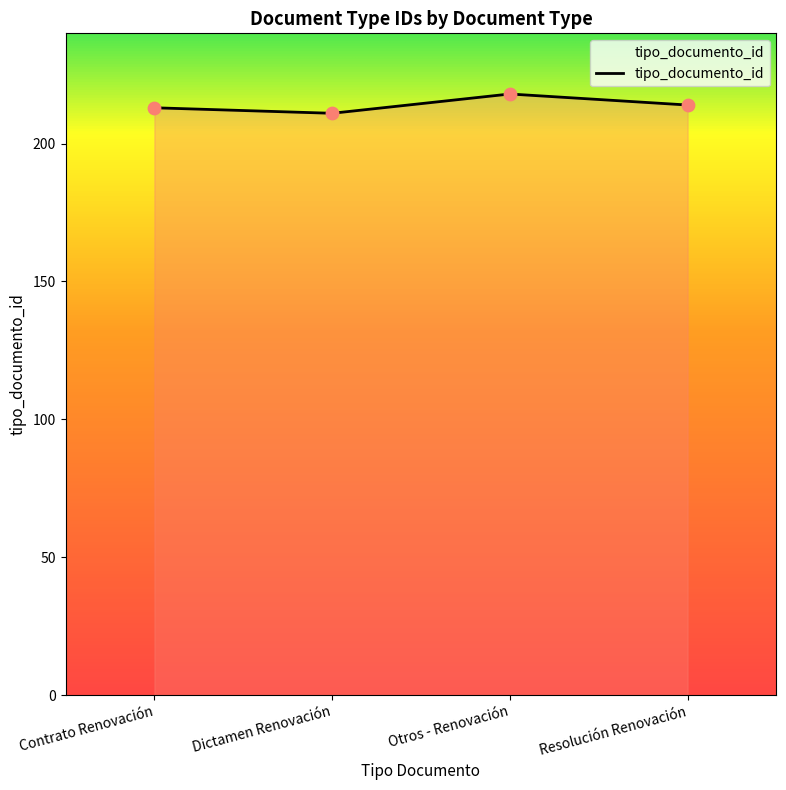

What is the change in value from Contrato Renovación to Resolución Renovación?

+1